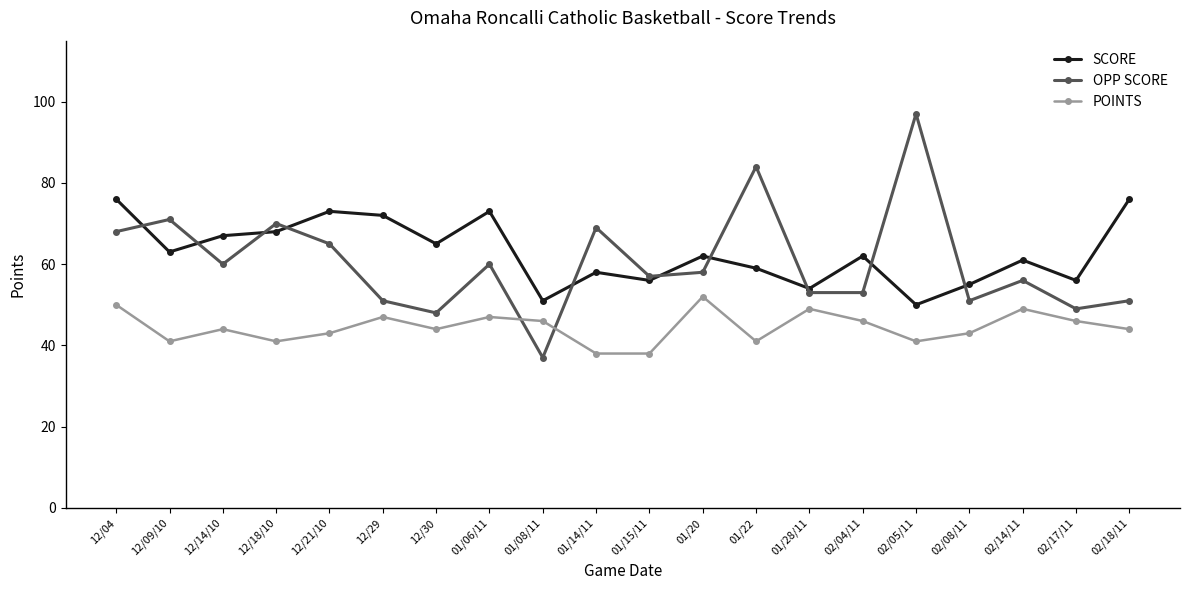

At which category does OPP SCORE reach its first local valley?

12/14/10